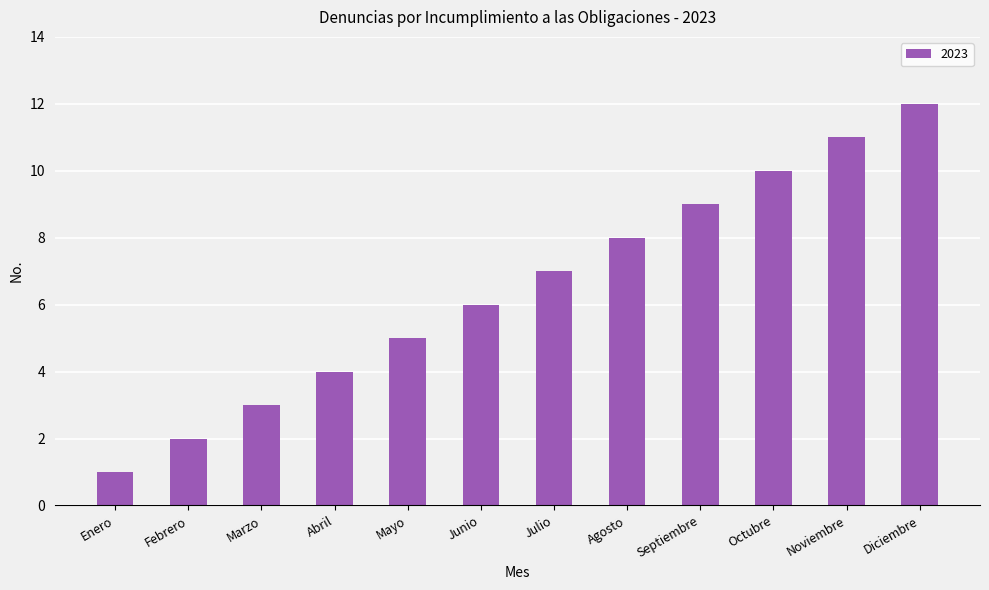

Are the bars horizontal?

No